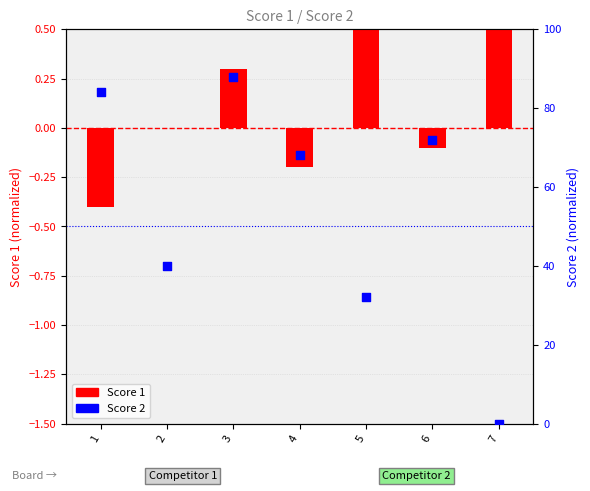

Which series contains the highest Y value?

Score 2